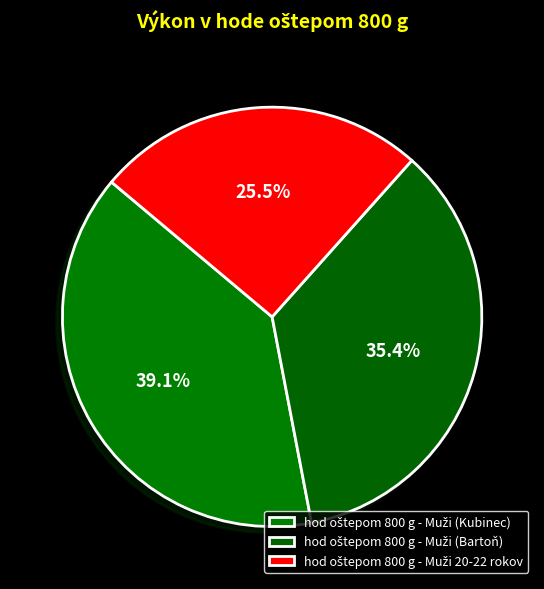

Approximately how many times larger is the value at hod oštepom 800 g - Muži 20-22 rokov compared to hod oštepom 800 g - Muži (Bartoň)?

0.7